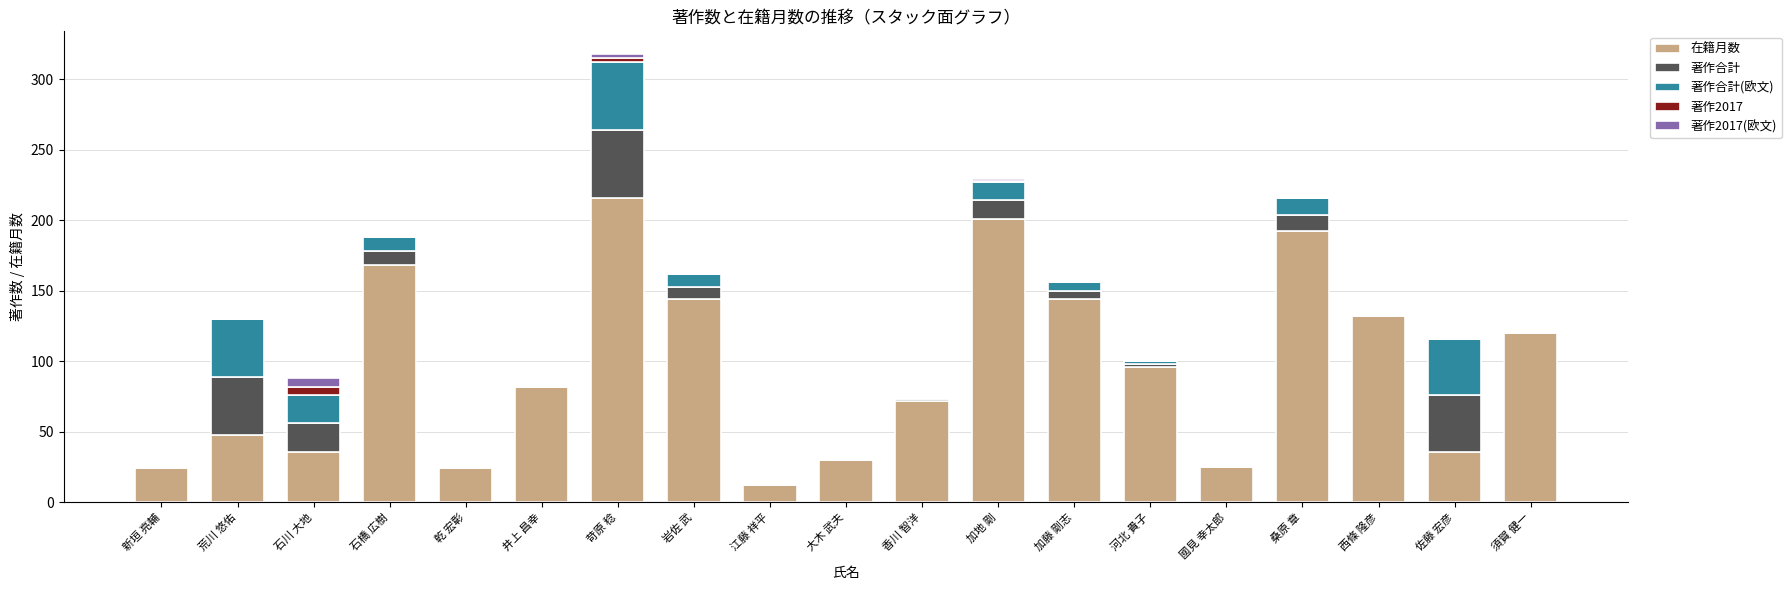

True or false: 在籍月数 has a value of 96 at 河北 貴子.

True